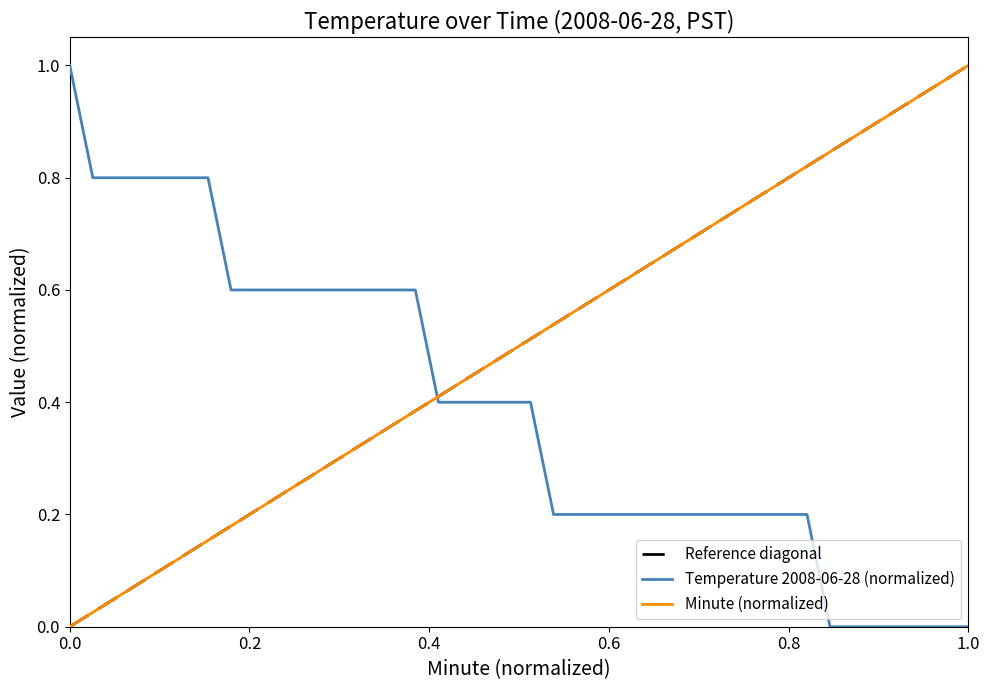

True or false: Minute and Temperature (C) cross at least once.

True